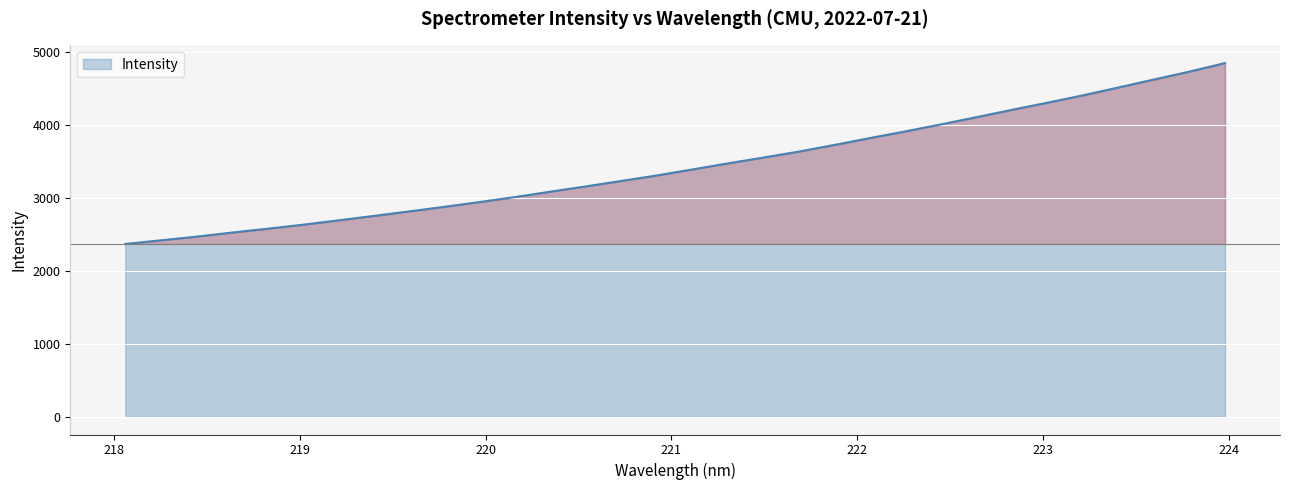

What is the maximum value shown in the chart?

4845.1